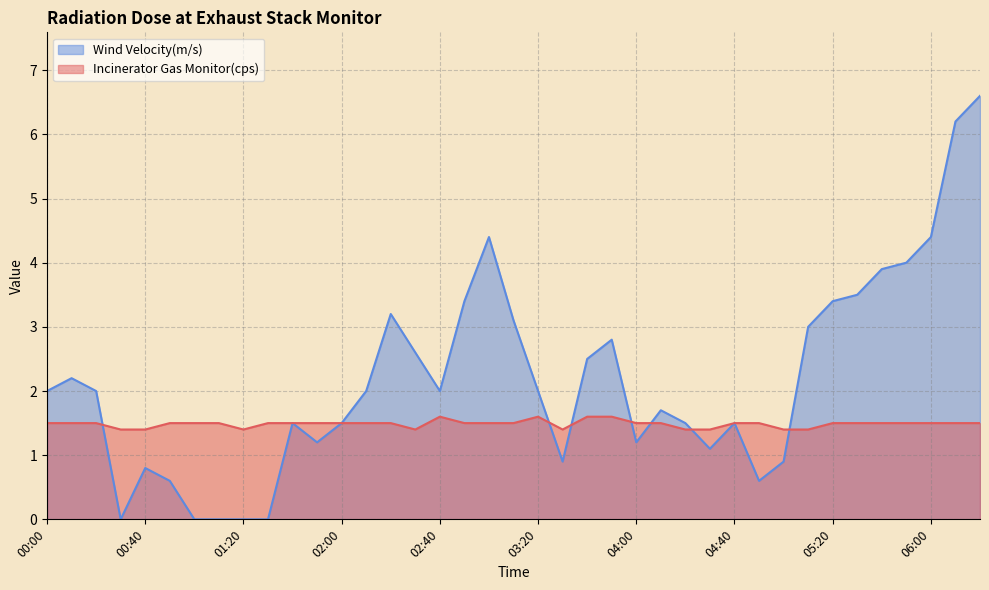

Is the value of Incinerator Gas Monitor(cps) at 04:00 greater than the value of Wind Velocity(m/s) at 05:40?

No